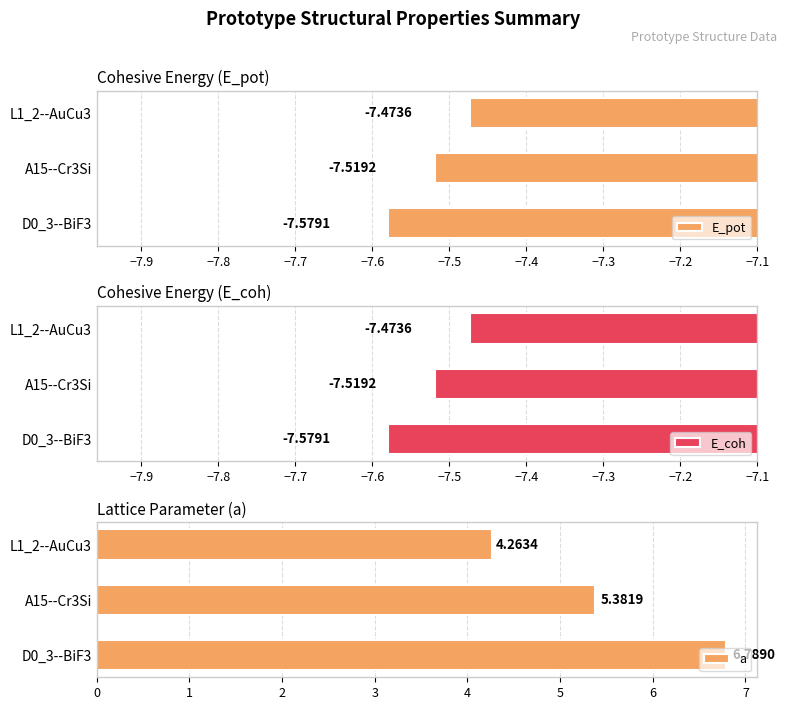

What are all the series names shown in the legend?

E_pot, E_coh, a